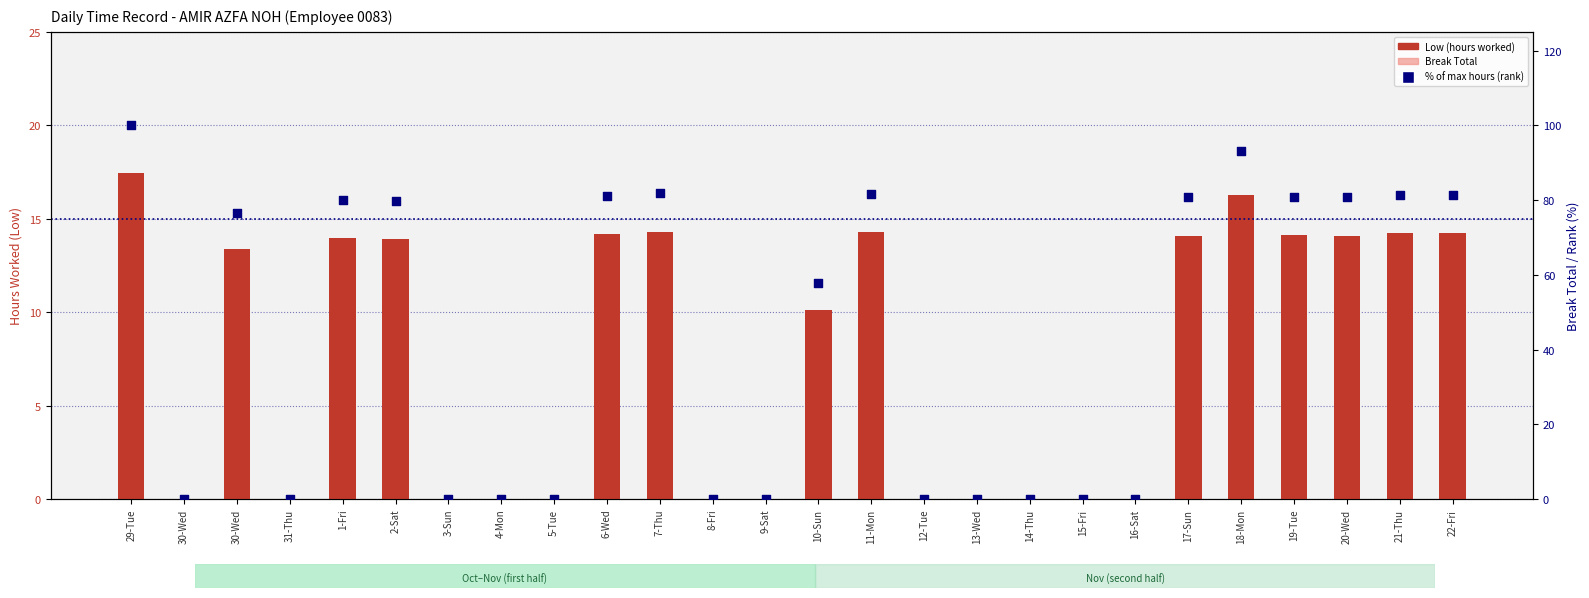

At which category is the sum across all series the highest?

29-Tue